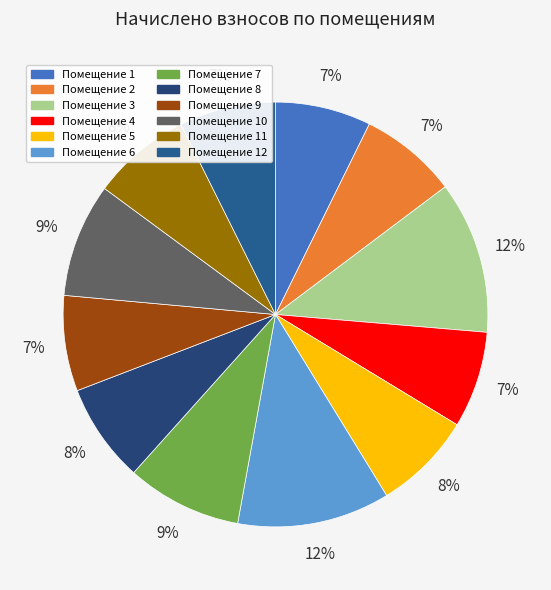

To the nearest percent, what is the average slice percentage?

8%